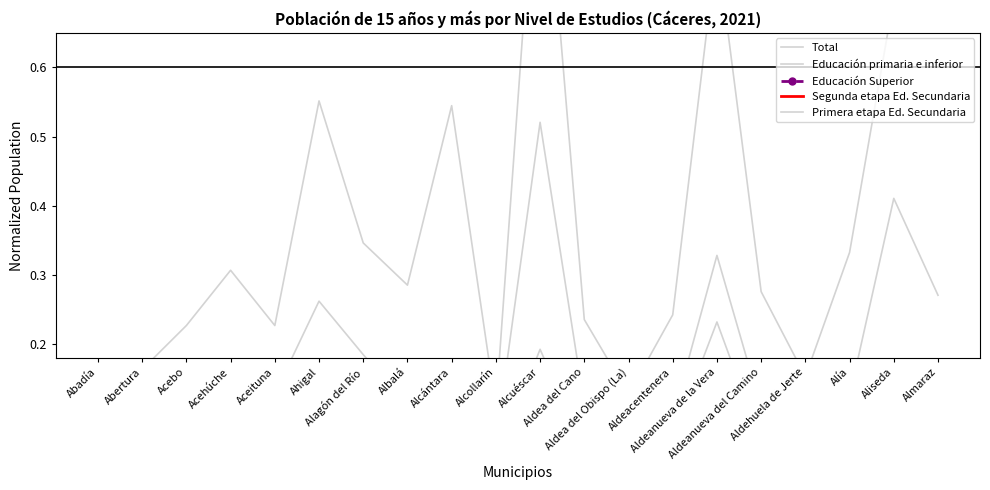

At which category is the sum across all series the highest?

Alcuéscar